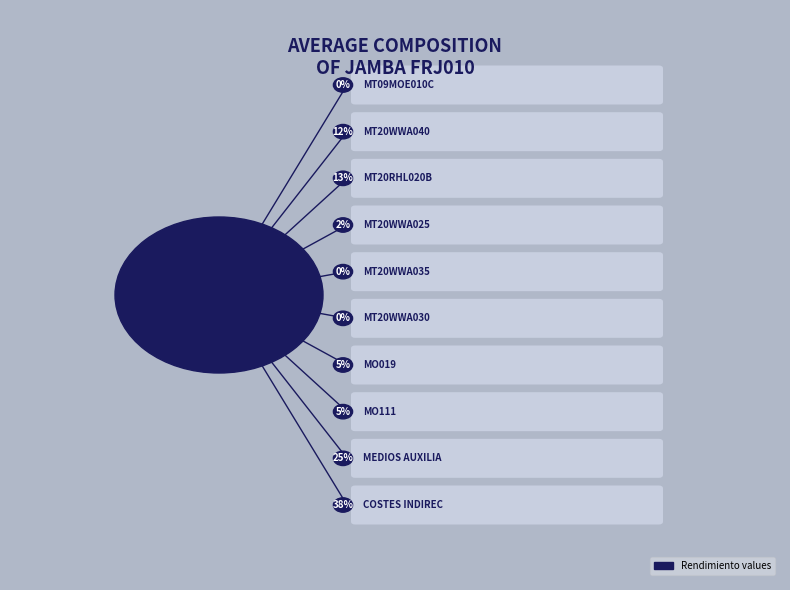

Which category has the smallest portion of the pie?

mt09moe010c